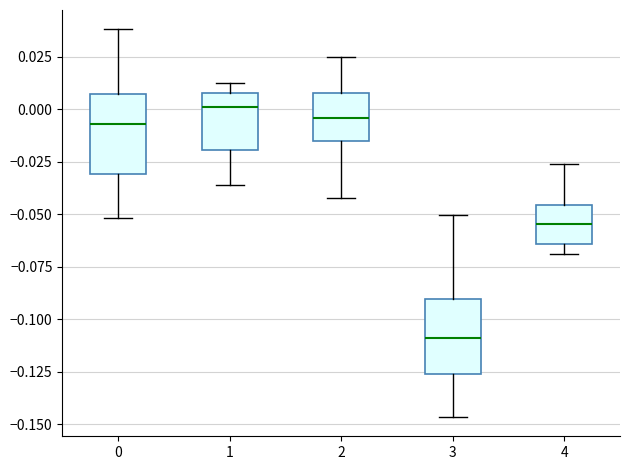

Which box's median line is the highest?

1